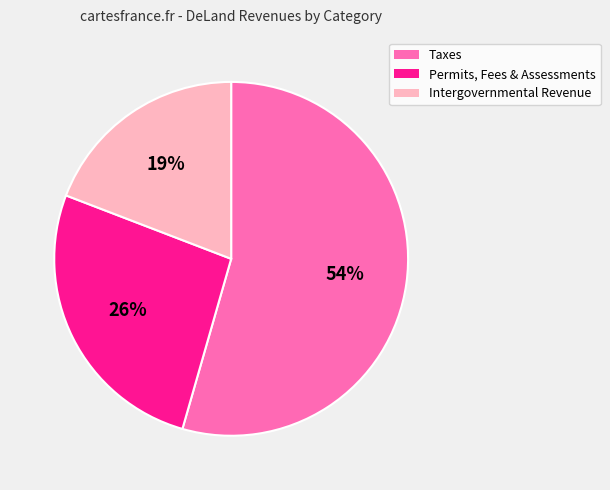

Which has a higher value, Permits, Fees & Assessments or Taxes?

Taxes